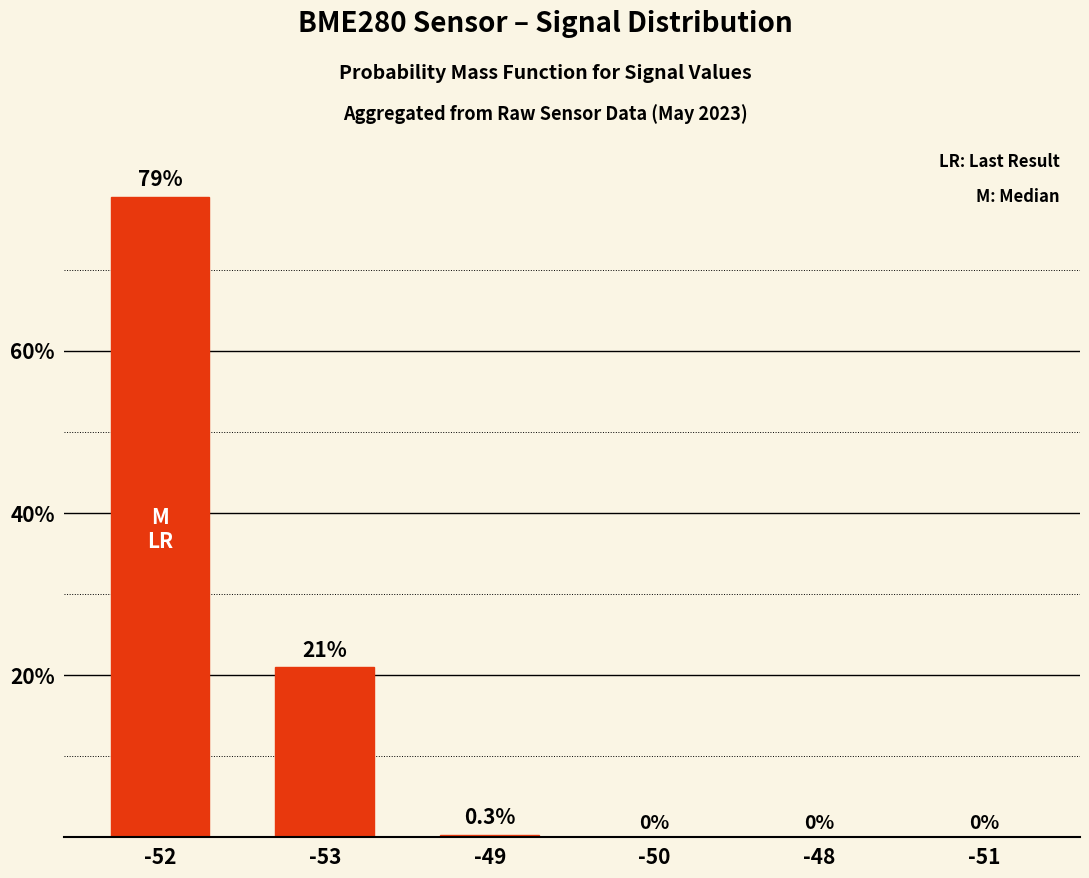

Reading left to right, list all the values displayed in this chart.

79.0	21.0	0.3	0.0	0.0	0.0